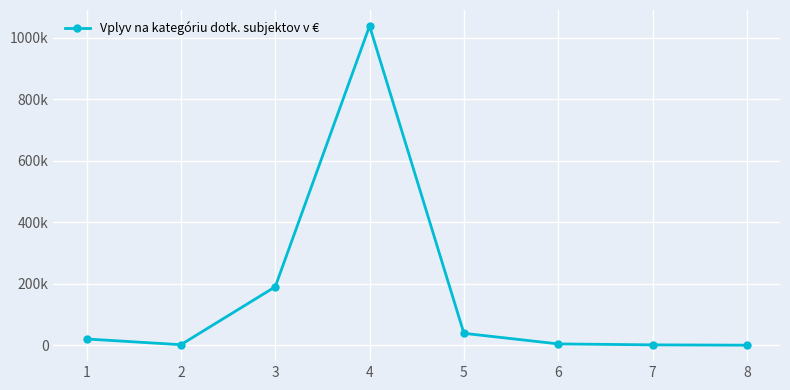

Is this an area chart (filled region under the line)?

No